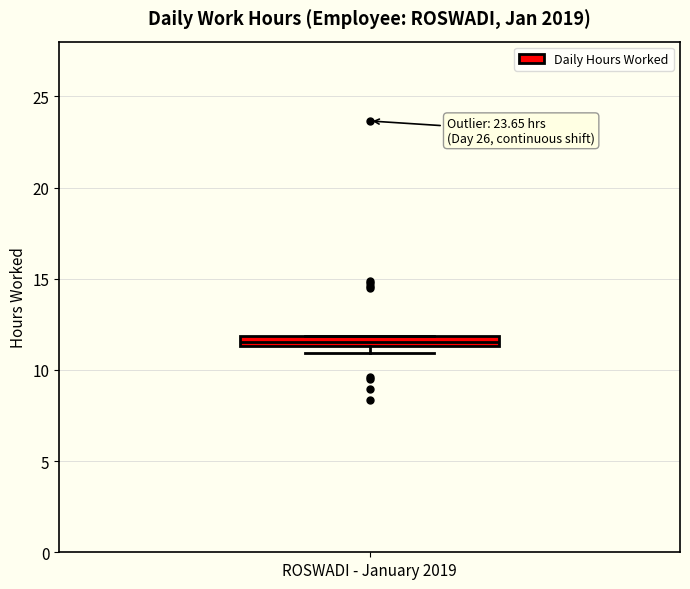

Where is the lower edge of the box for ROSWADI - January 2019 on the y-axis? The values are not printed on the chart, so give them approximately, as read against the axis.

11.5